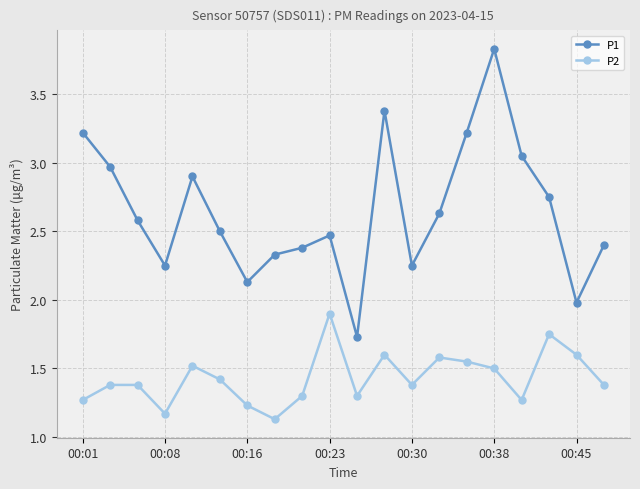

True or false: P2 and P1 intersect in this chart.

False